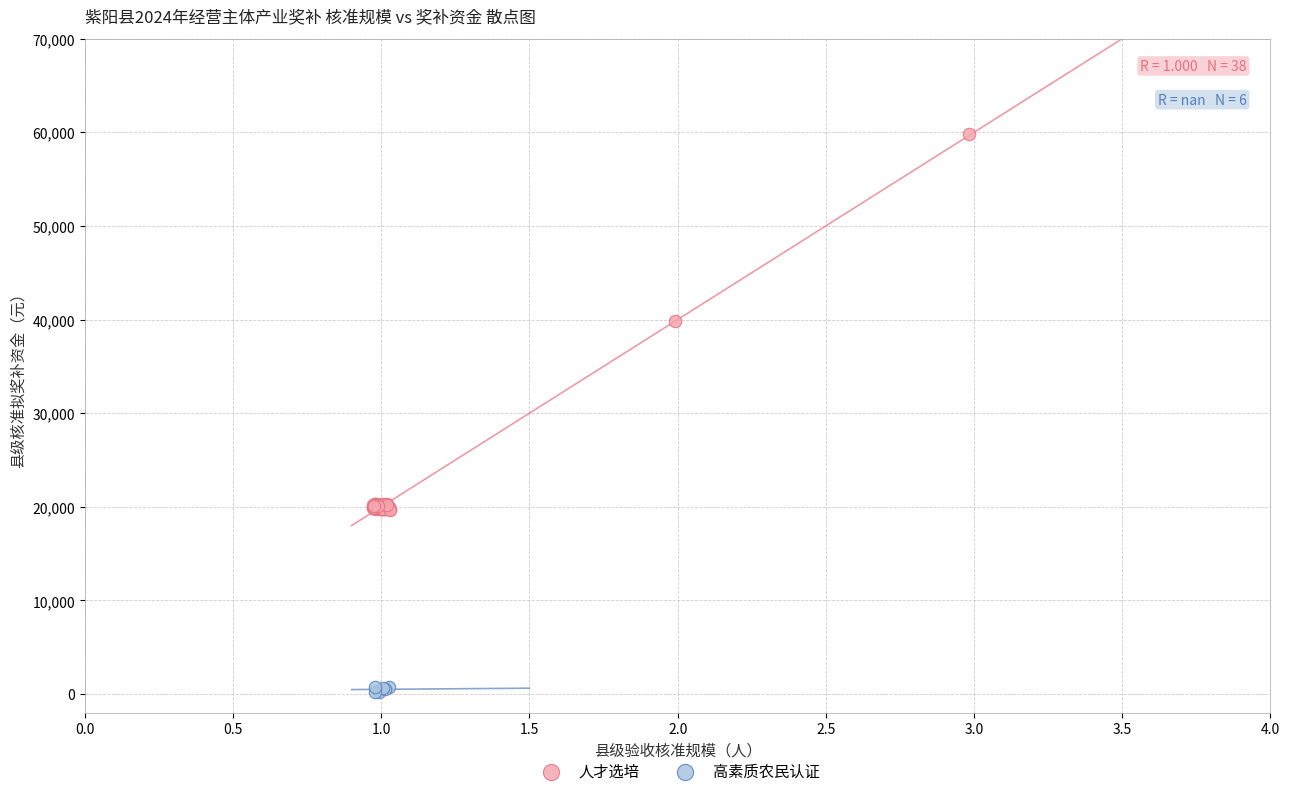

Which series reaches the minimum Y coordinate?

高素质农民认证